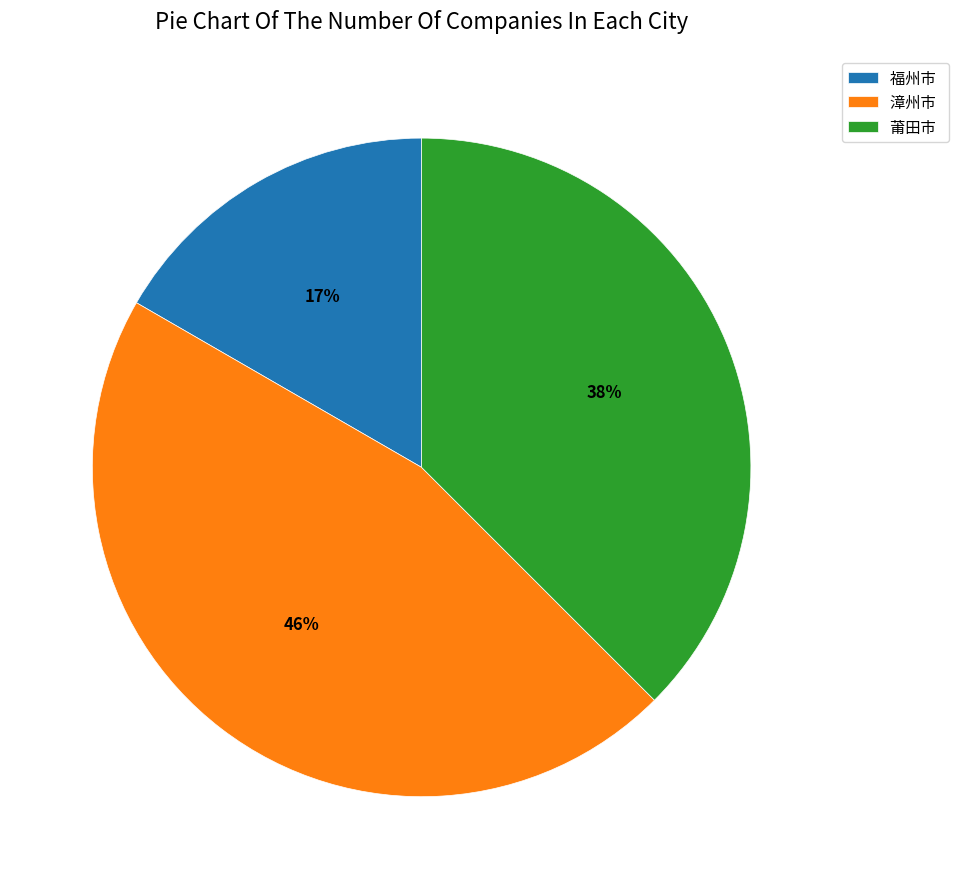

Is it true that 福州市 is 17% of the pie?

True